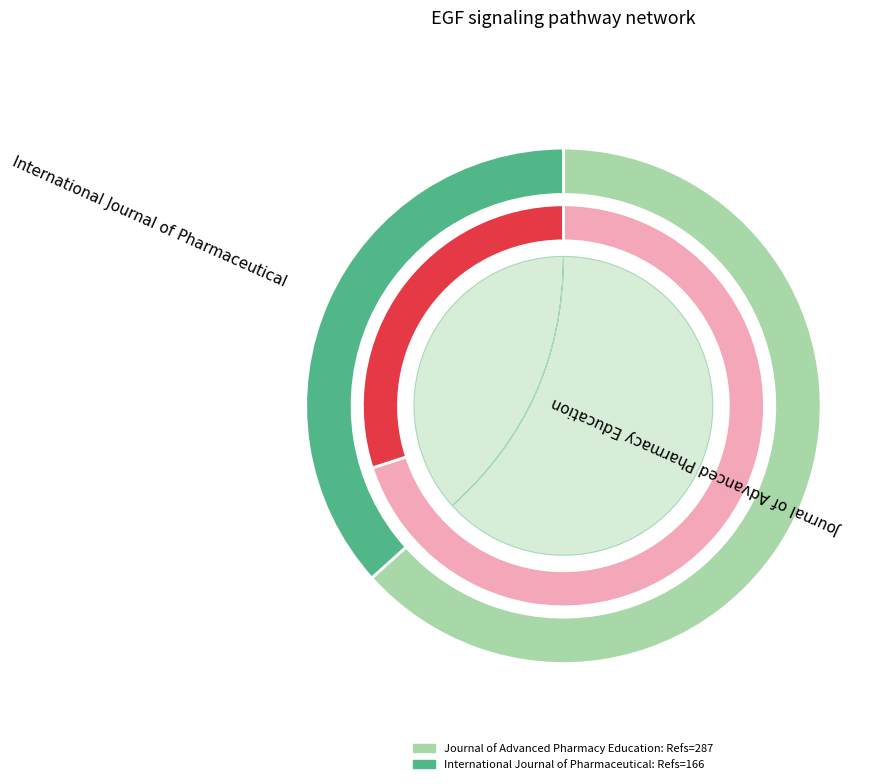

What percentage is the Journal of Advanced Pharmacy Education slice, to the nearest percent?

63%